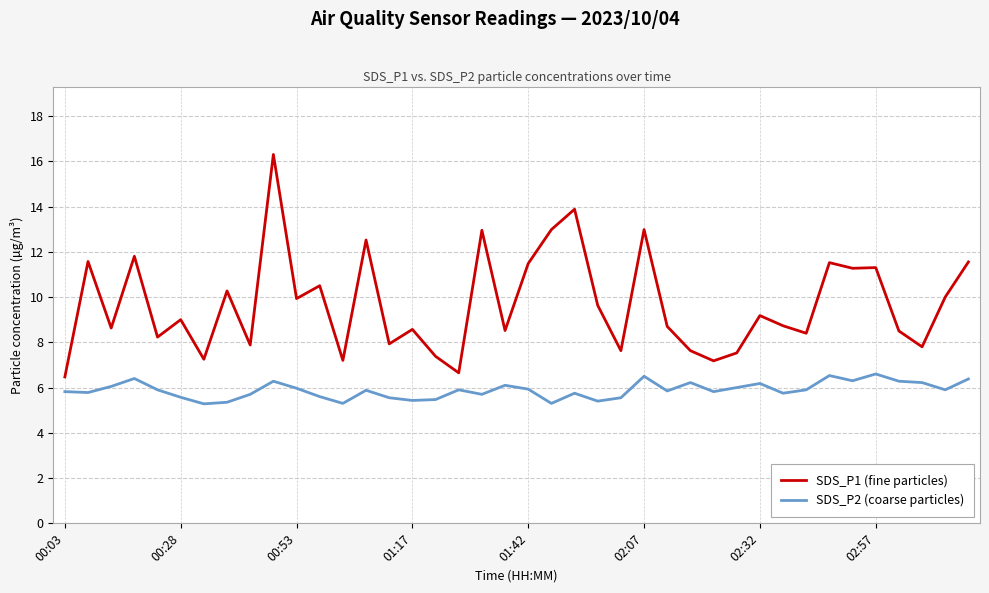

What is the maximum value for SDS_P1 (fine particles)?

16.3